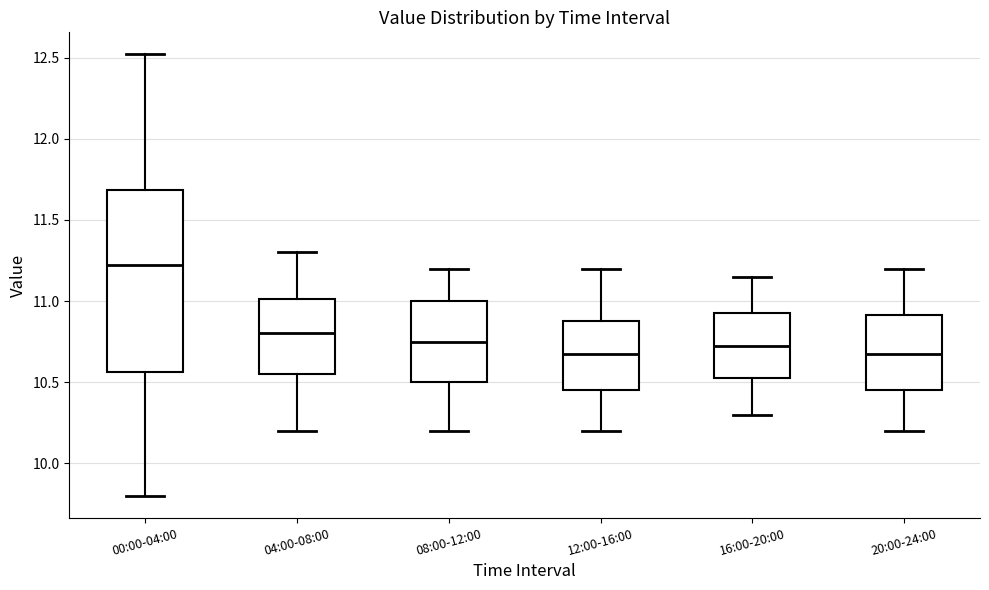

Where is the upper edge of the box for 12:00-16:00 on the y-axis? The values are not printed on the chart, so give them approximately, as read against the axis.

10.90